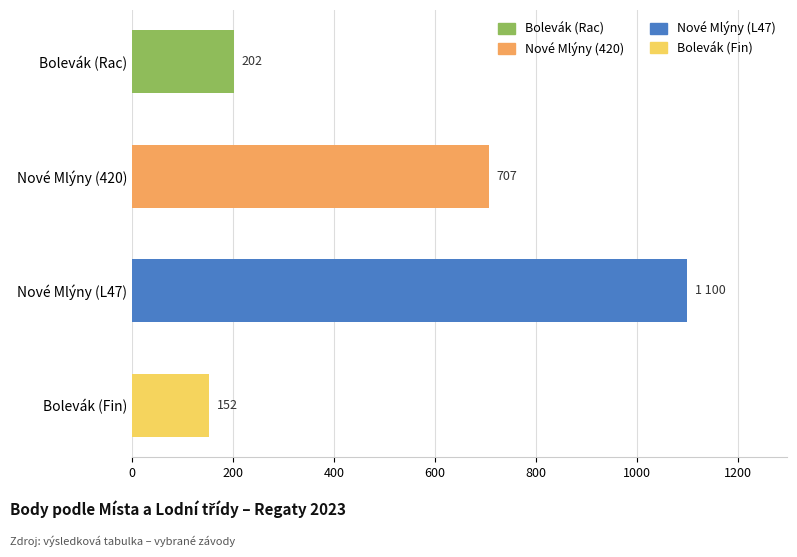

What is the average value?

540